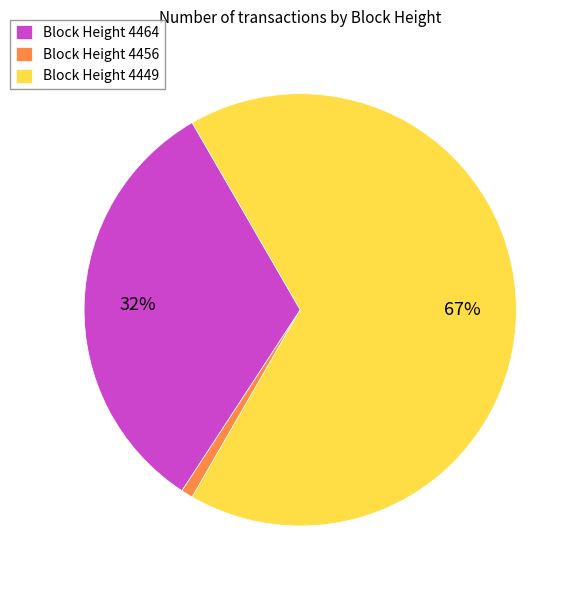

True or false: Block Height 4456 accounts for 11% of the total.

False